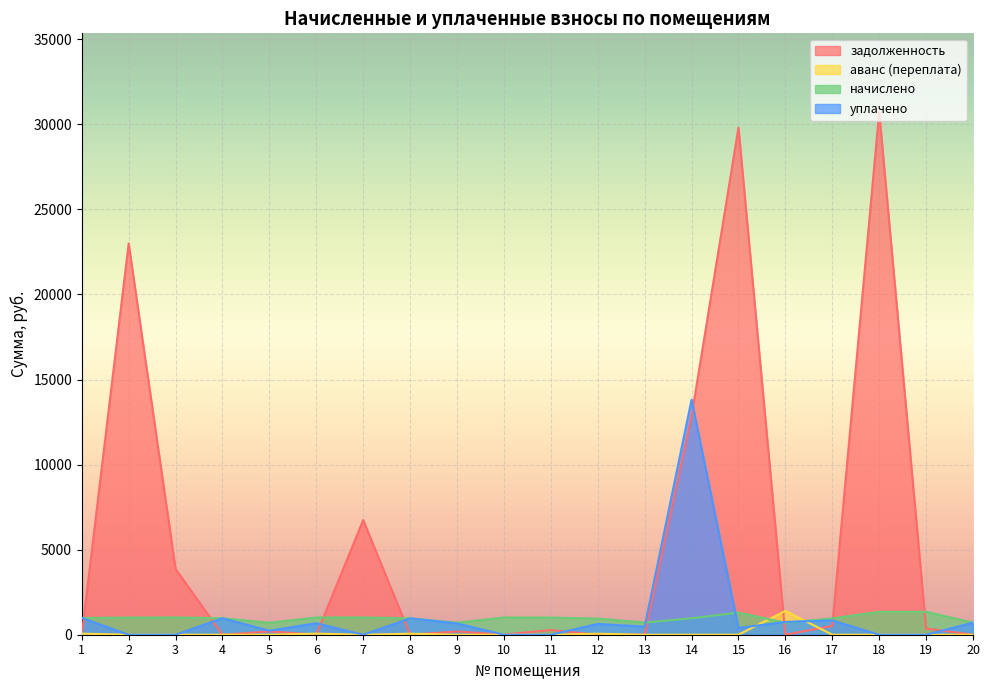

Which series ends up on top after the final intersection of задолженность and начислено?

начислено